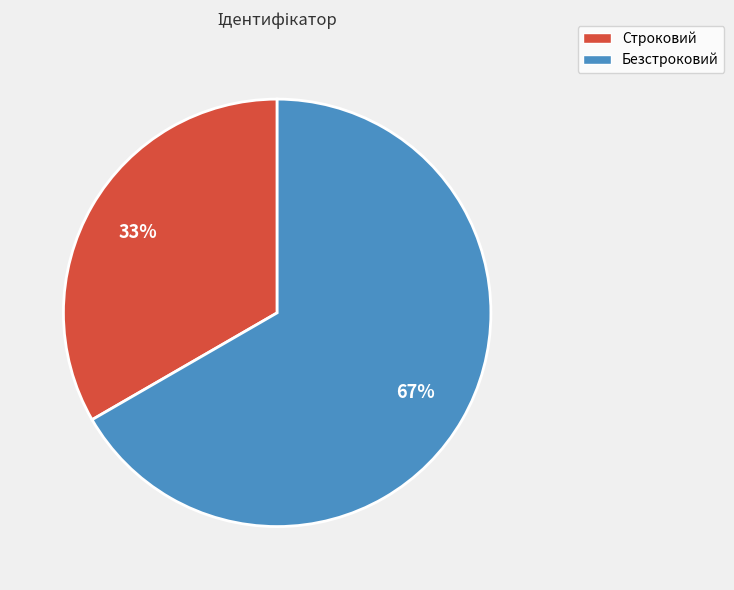

Approximately how many times larger is the value at Безстроковий compared to Строковий?

2.0